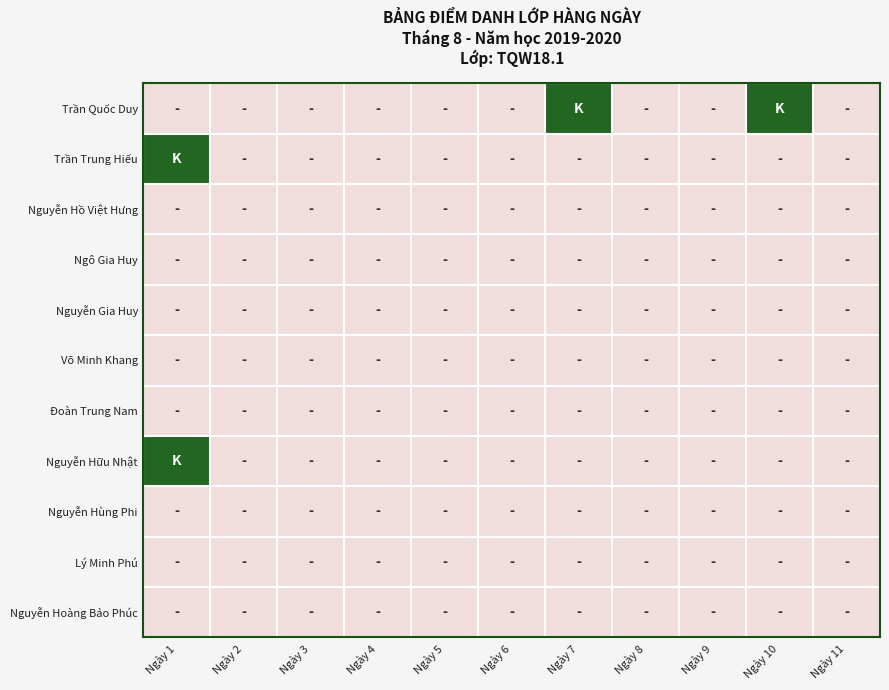

Count the number of categories in the chart.

11